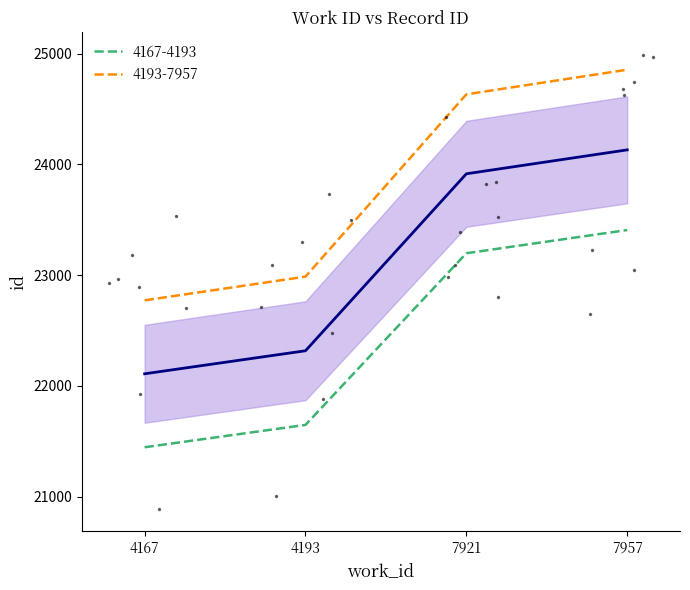

List the labels in order of 4167-4193 value, largest first.

7957, 7921, 4193, 4167